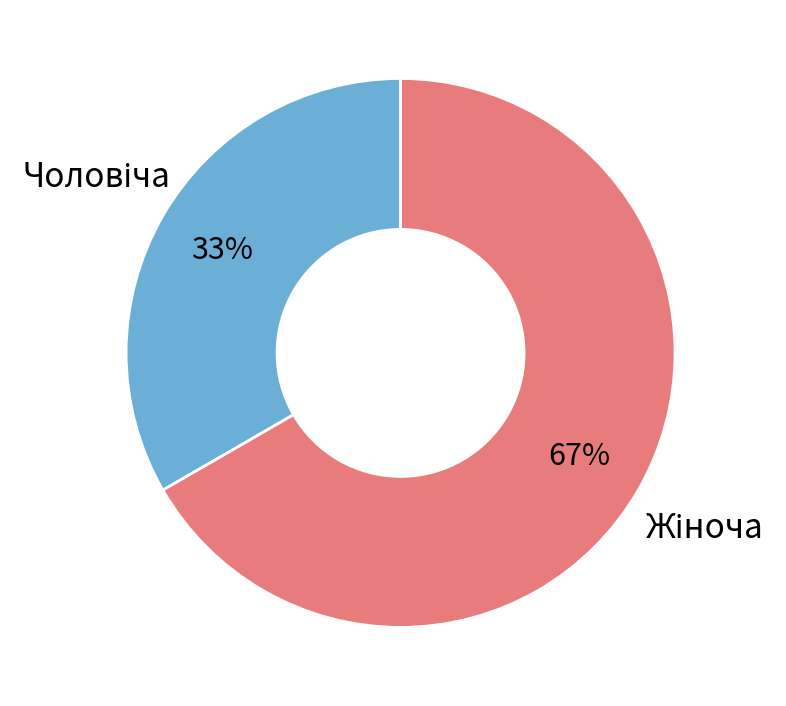

To the nearest percent, what is the average slice percentage?

50%